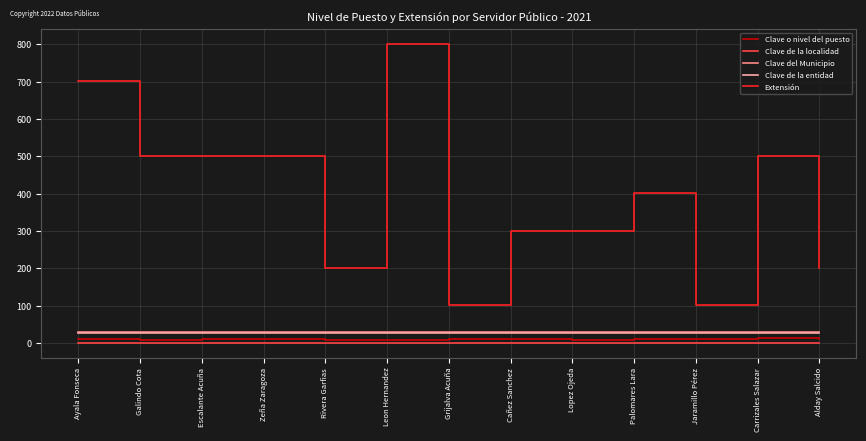

What is the spread (max minus min) of values at Jaramillo Pérez?

100